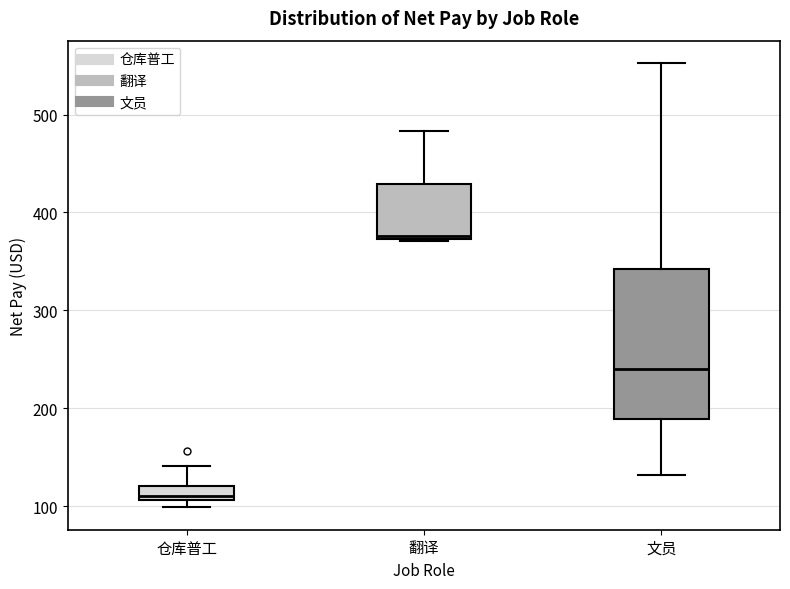

Comparing the boxes themselves (not the whiskers), which one is the tallest?

文员